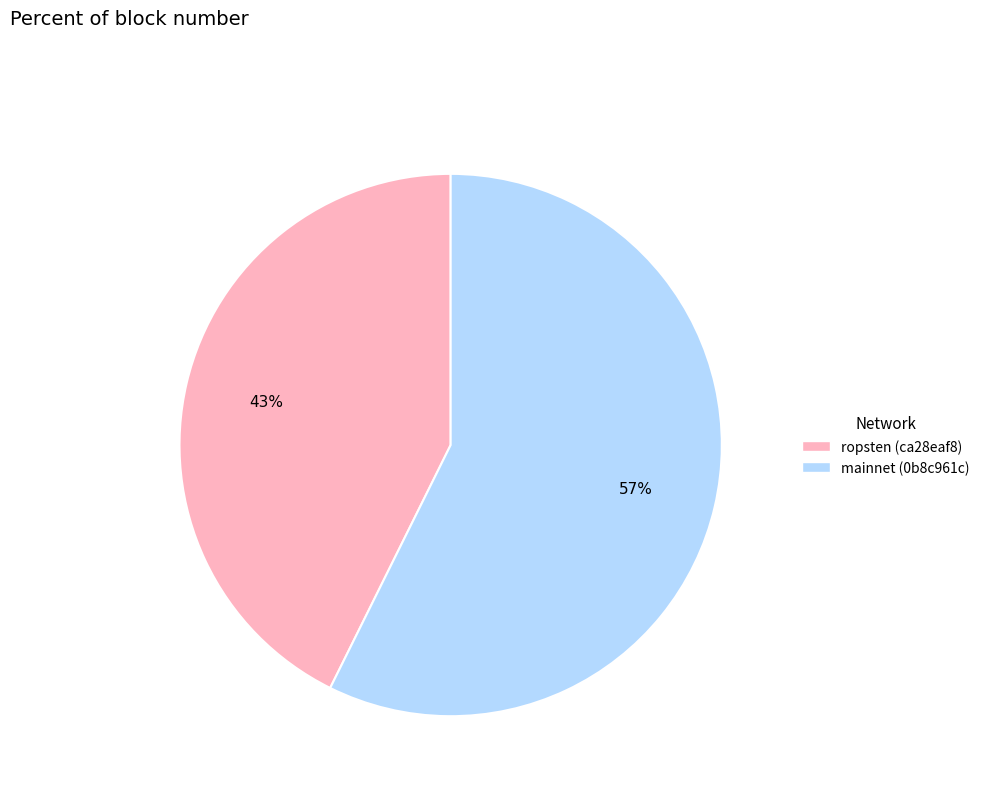

What is the largest slice in the pie chart?

mainnet (0b8c961c)